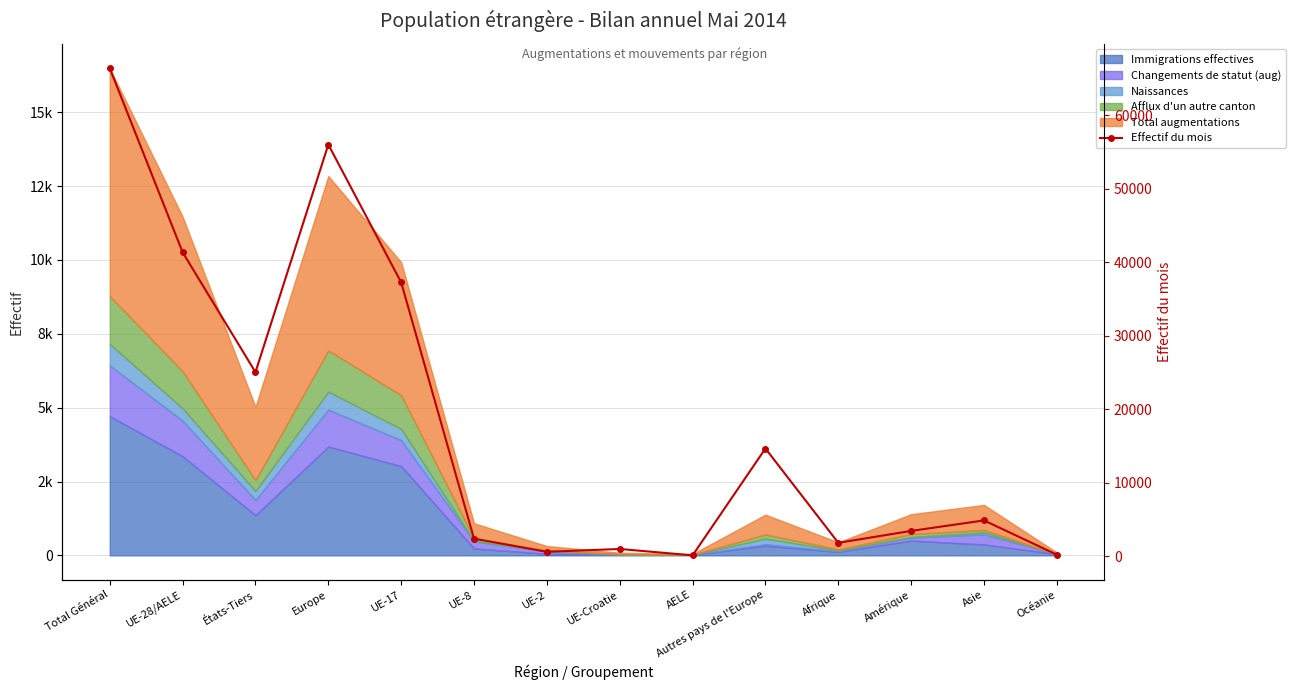

What is the maximum value shown in the chart?

66363